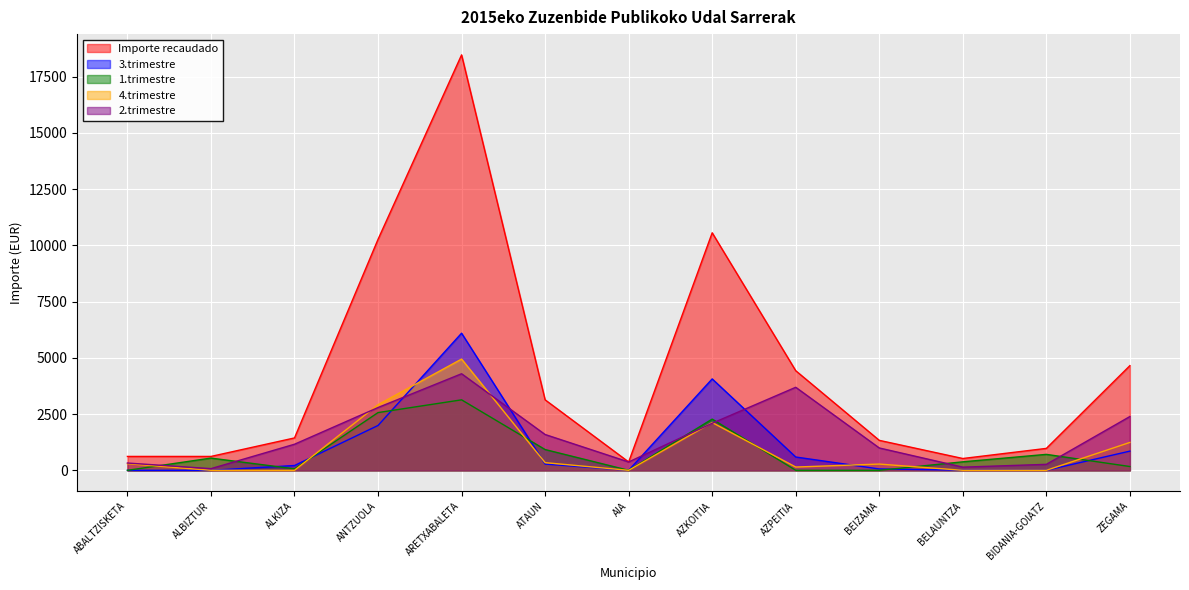

Which series changed the most between AZKOITIA and BELAUNTZA?

Importe recaudado